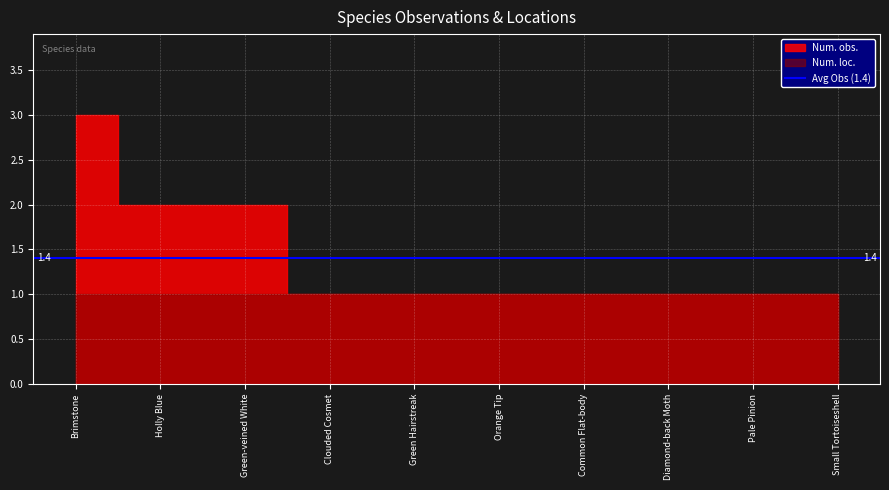

True or false: Num. loc. and Num. obs. intersect in this chart.

False